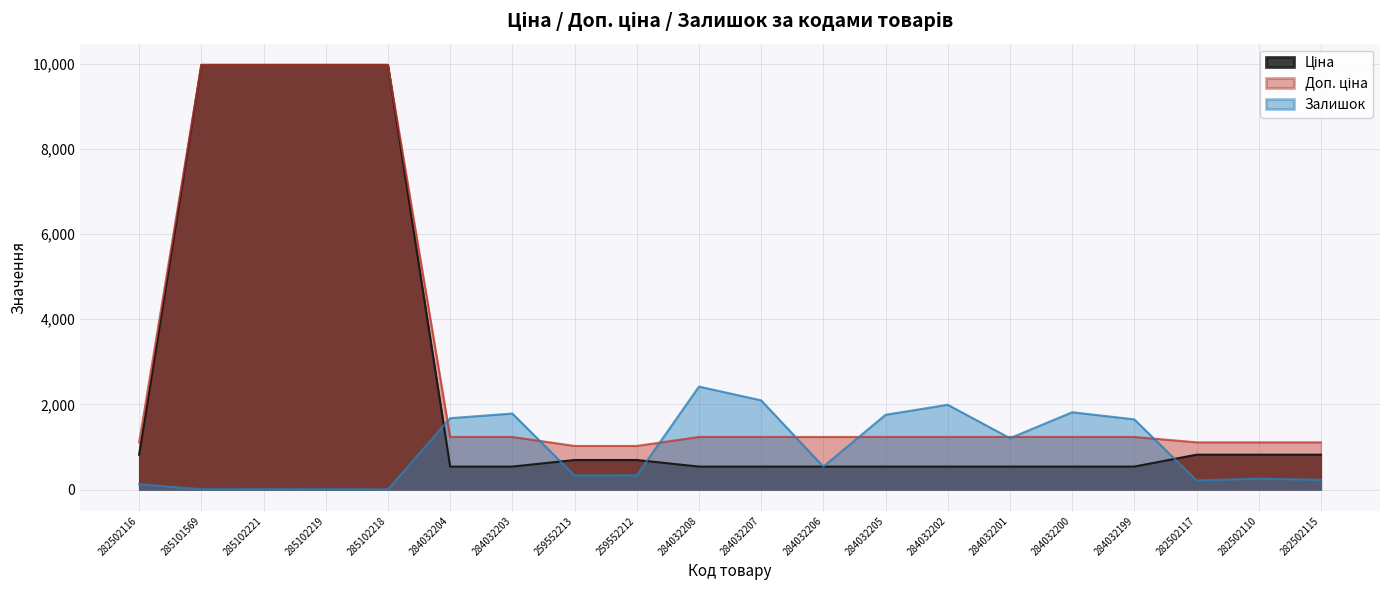

What is the value of the Ціна point at the 10th from the left?

539.0